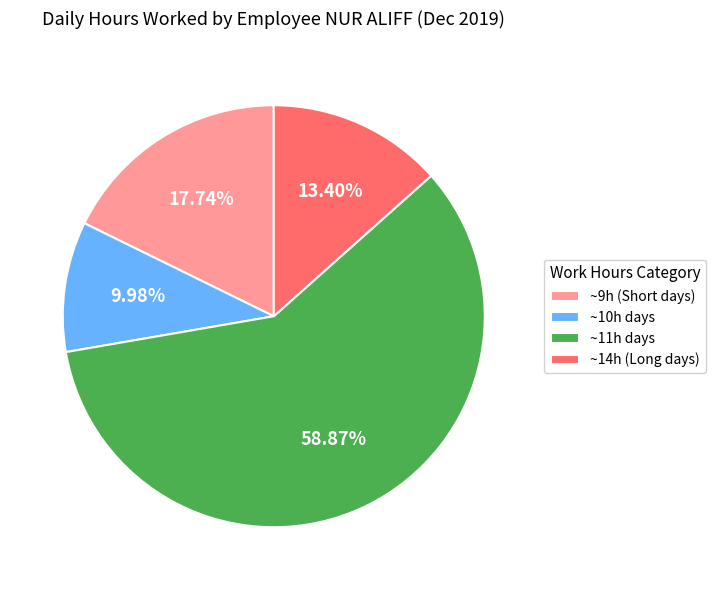

How many slices are in this pie chart?

4